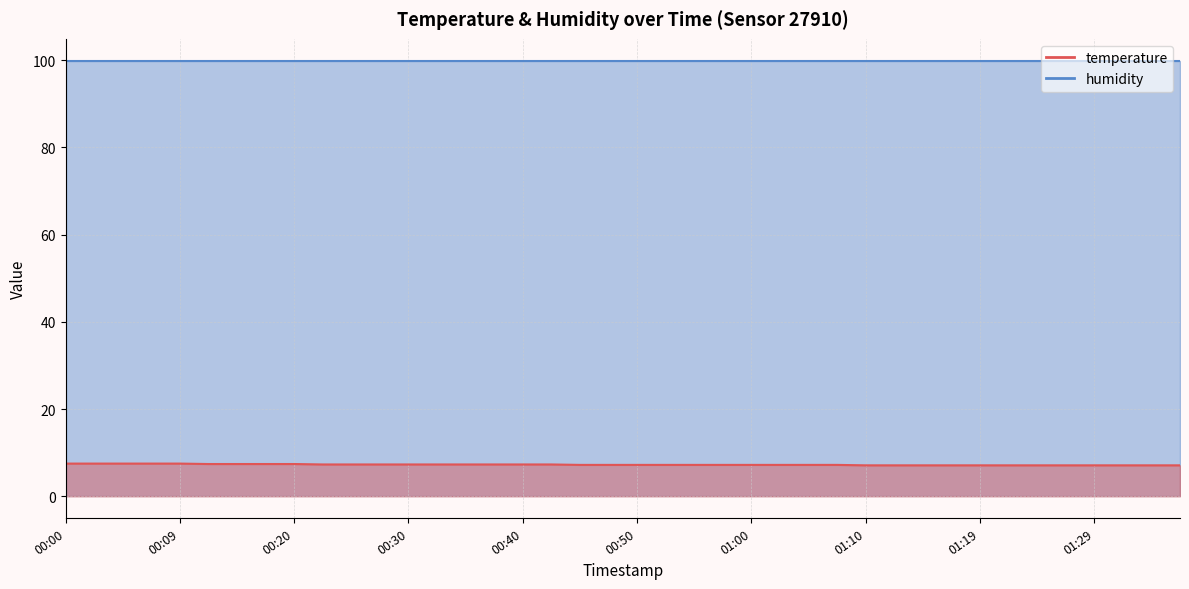

Reading left to right, what are all the values shown in this chart?

00:00=7.5	00:02=7.5	00:04=7.5	00:07=7.5	00:09=7.5	00:12=7.4	00:14=7.4	00:17=7.4	00:20=7.4	00:22=7.3	00:25=7.3	00:27=7.3	00:30=7.3	00:32=7.3	00:35=7.3	00:37=7.3	00:40=7.3	00:42=7.3	00:45=7.2	00:47=7.2	00:50=7.2	00:52=7.2	00:55=7.2	00:57=7.2	01:00=7.2	01:02=7.2	01:05=7.2	01:07=7.2	01:10=7.1	01:12=7.1	01:14=7.1	01:17=7.1	01:19=7.1	01:22=7.1	01:24=7.1	01:27=7.1	01:29=7.1	01:31=7.1	01:34=7.1	01:36=7.1